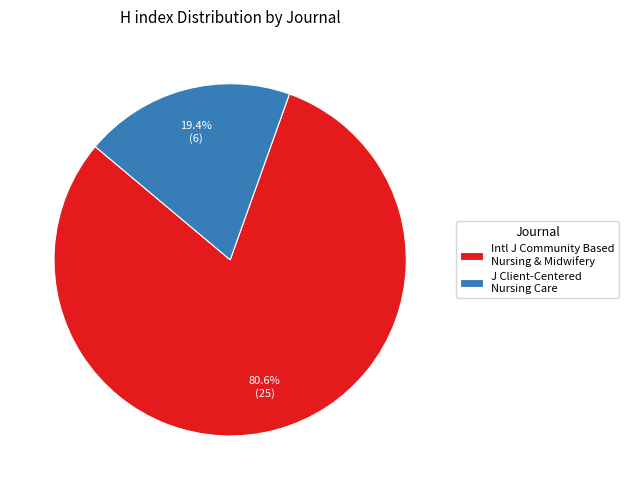

How many slices are in this pie chart?

2